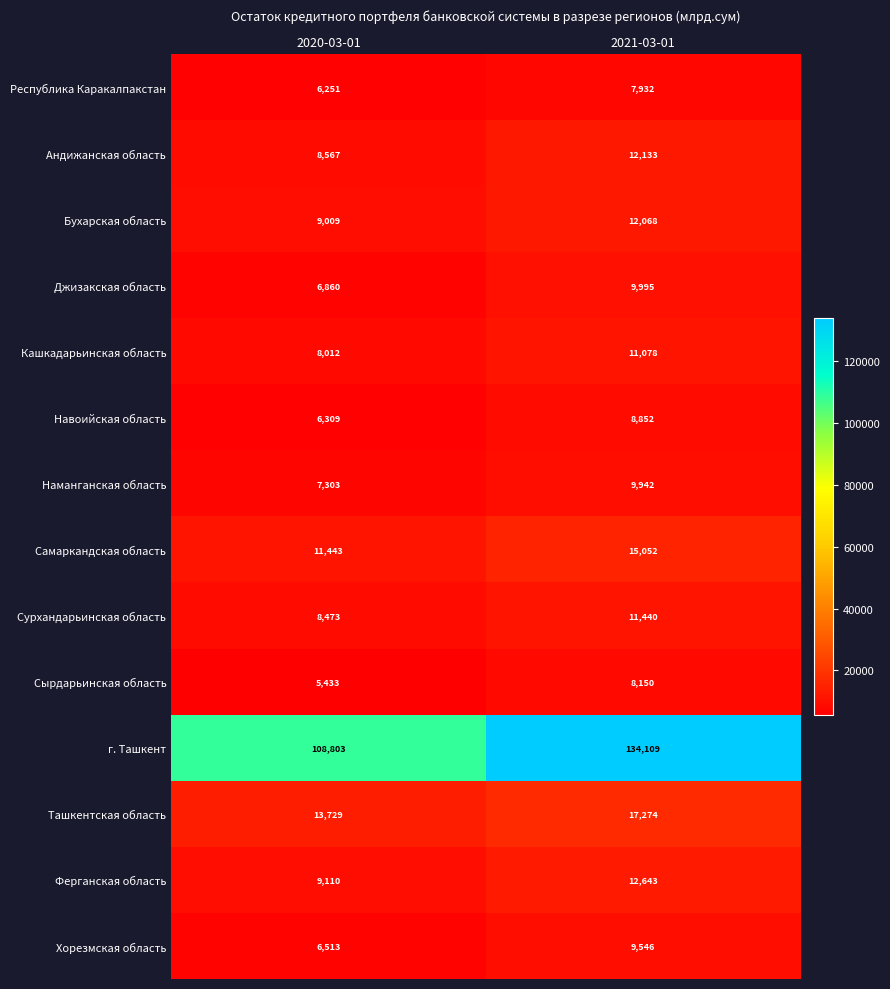

Which series changed the most between 2020-03-01 and 2021-03-01?

г. Ташкент